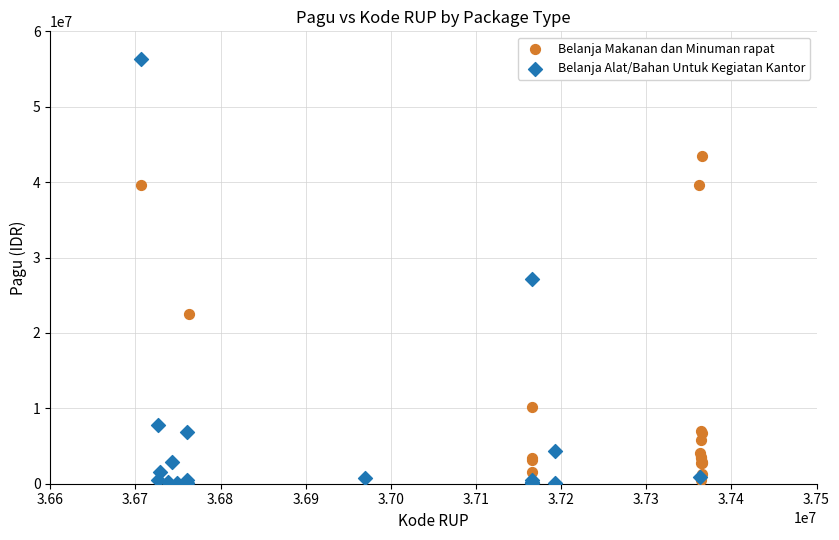

Which series contains the highest Y value?

Belanja Alat/Bahan Untuk Kegiatan Kantor